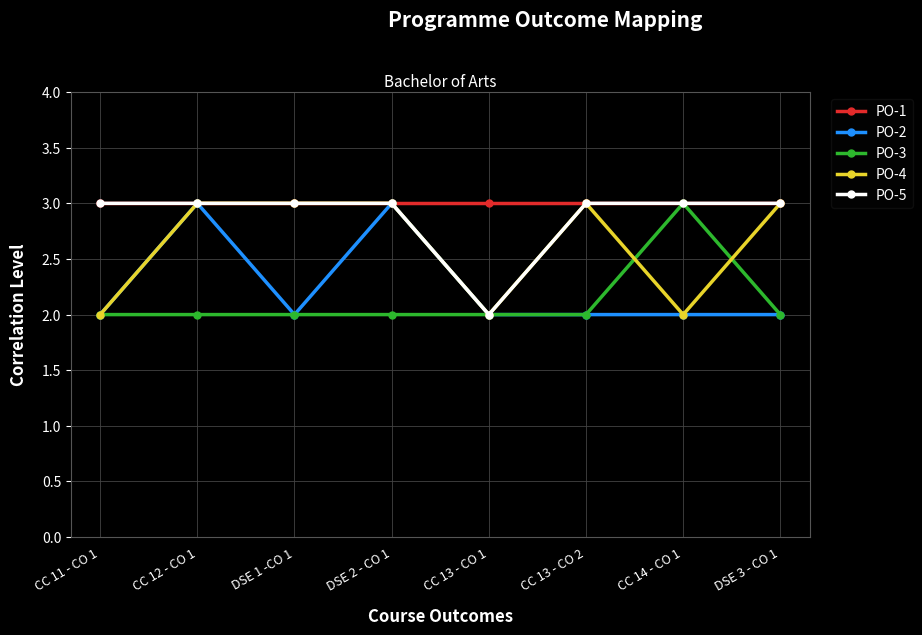

What is the greatest value displayed?

3